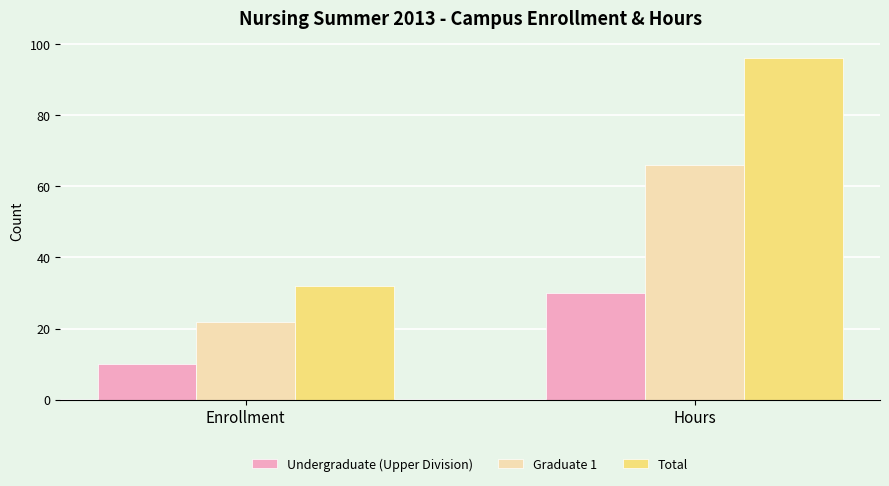

Does the chart contain any negative values?

No